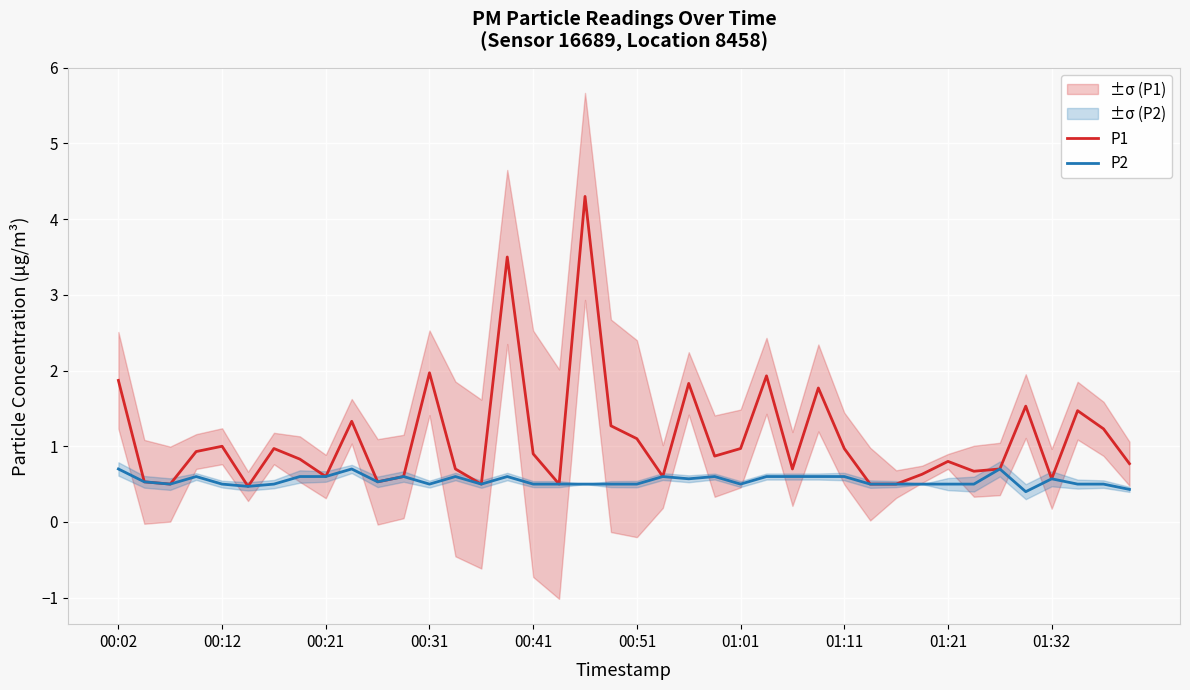

Between 11 and 27, which is larger?

27